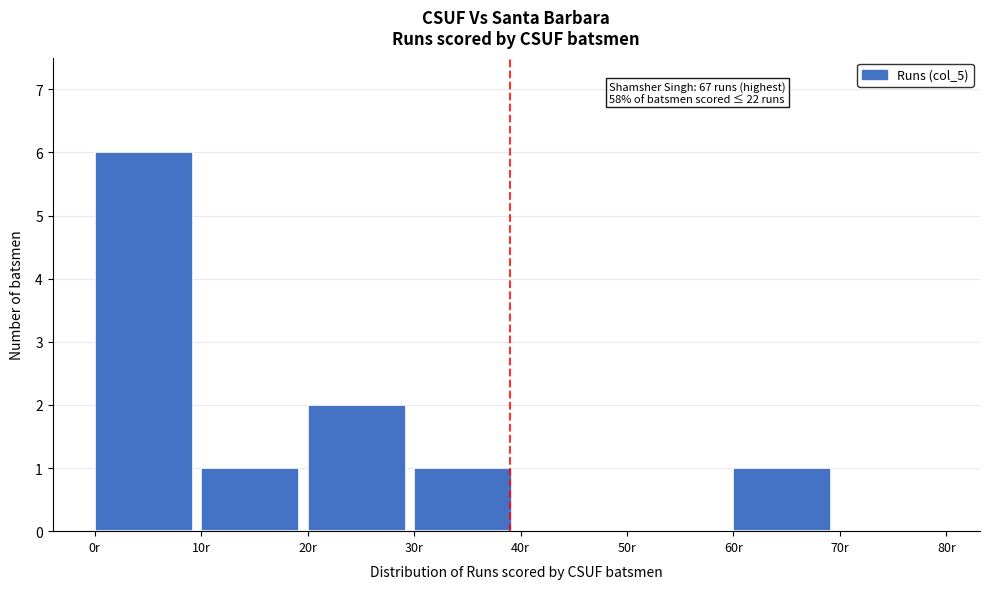

Over which range of the x-axis is the bar tallest?

0 to 10